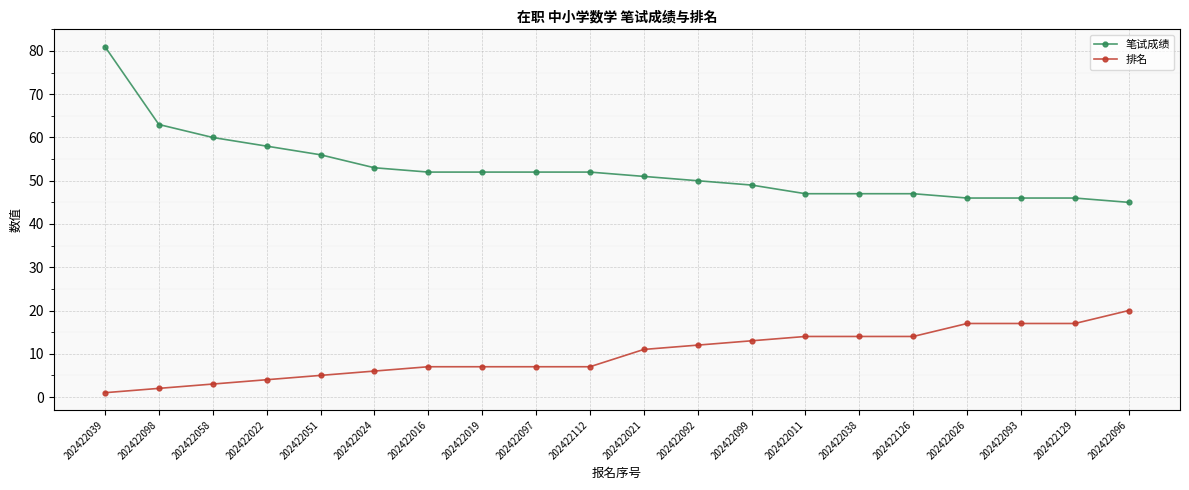

Rank the series at 202422026 from highest to lowest value.

笔试成绩, 排名